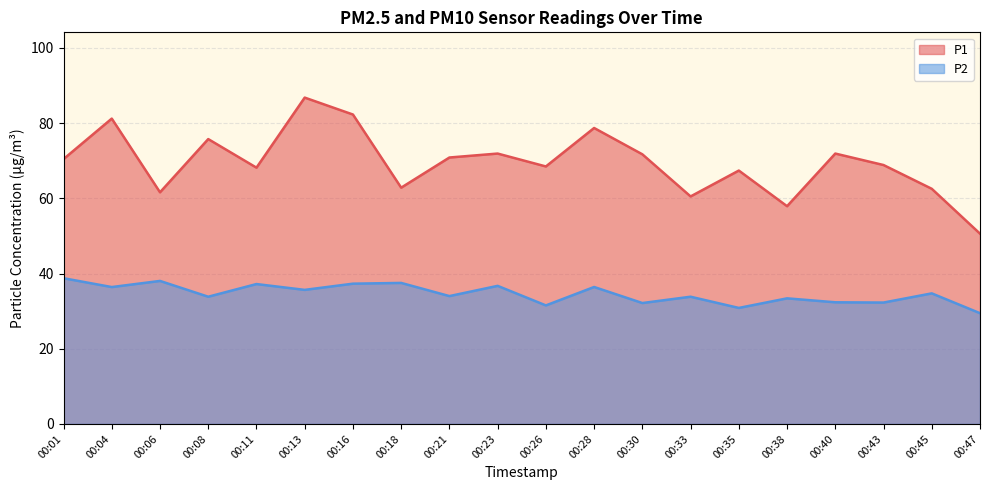

What is the difference between the second highest and second lowest values in the P2 series?

7.2